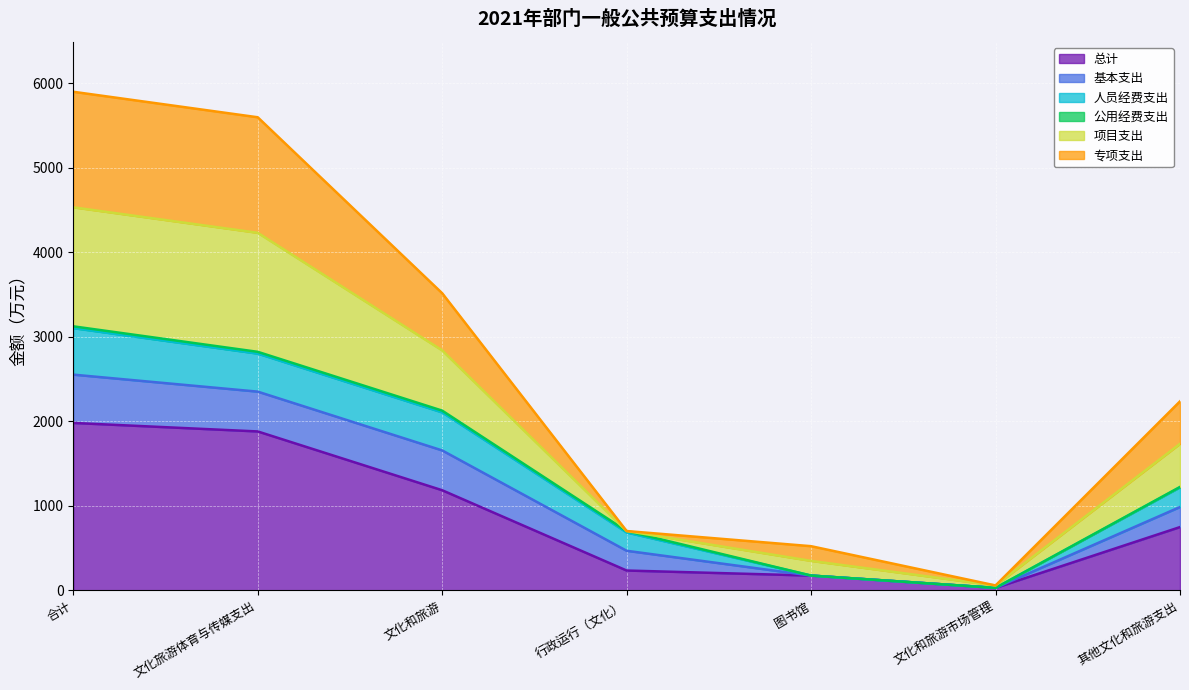

What is the difference between the 总计 values at 文化和旅游市场管理 and 其他文化和旅游支出?

719.7